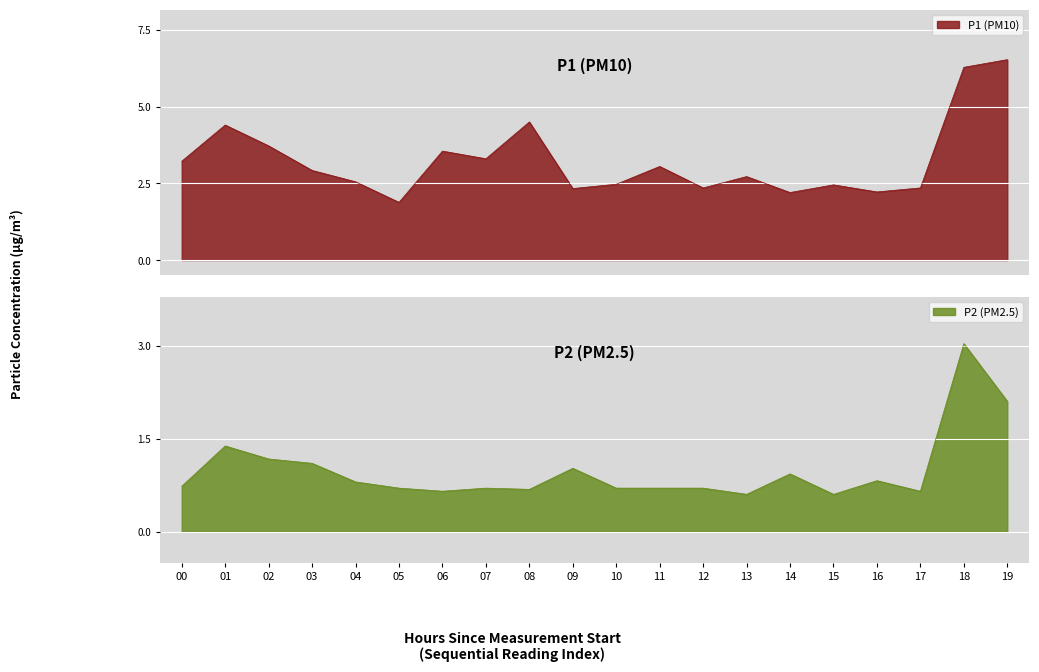

What is the total value across all series at 3?

4.0